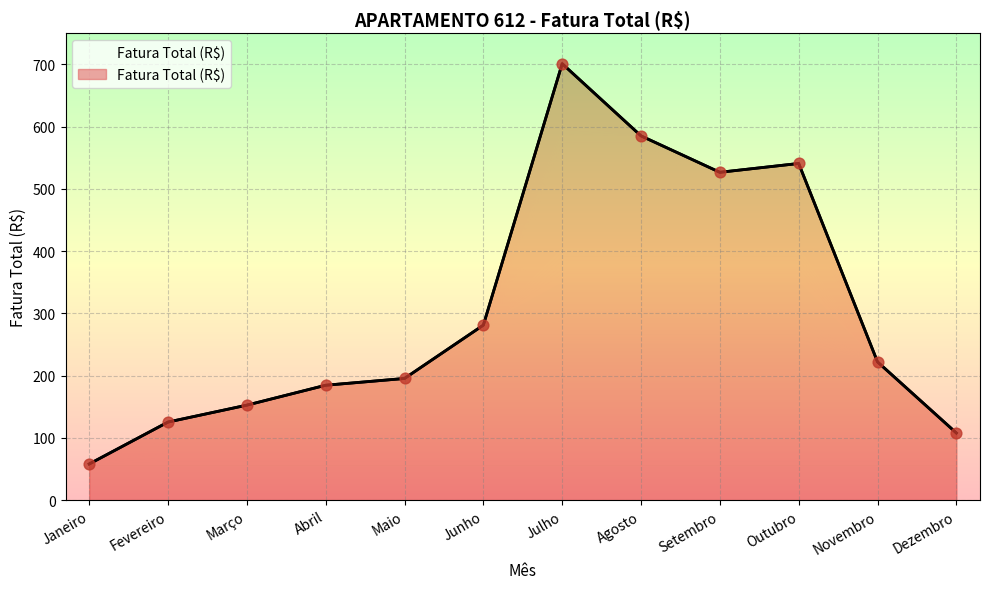

What is the ratio of the value at Julho to the value at Junho?

2.5